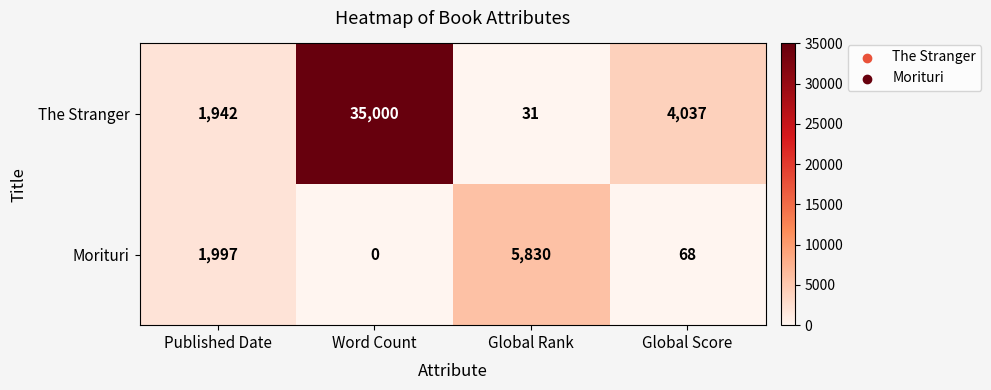

At how many categories does at least one series exceed 11356?

1